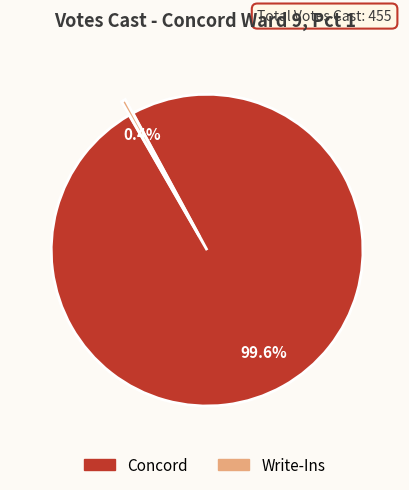

How much of the chart is everything except Write-Ins?

99.6%